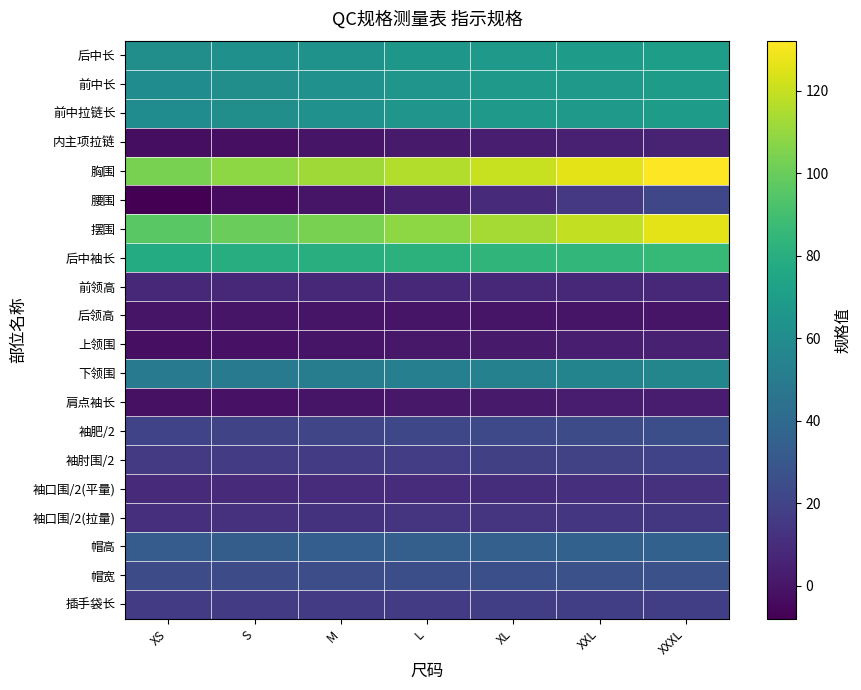

Which series has the widest spread of values?

腰围